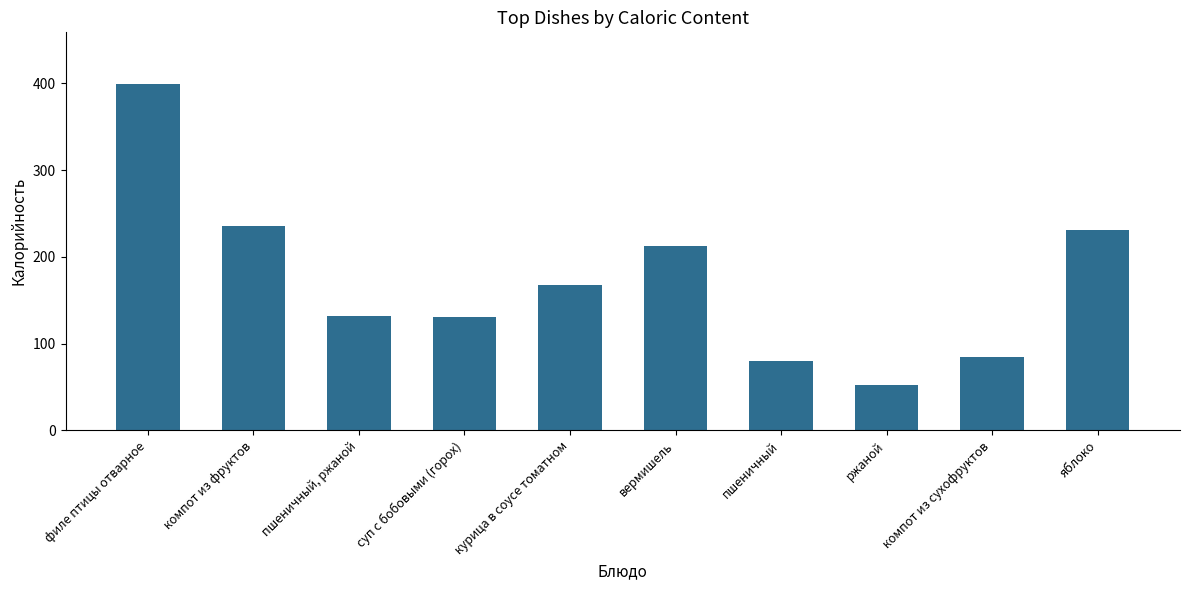

What is the label of the 5th bar from the left?

курица в соусе томатном